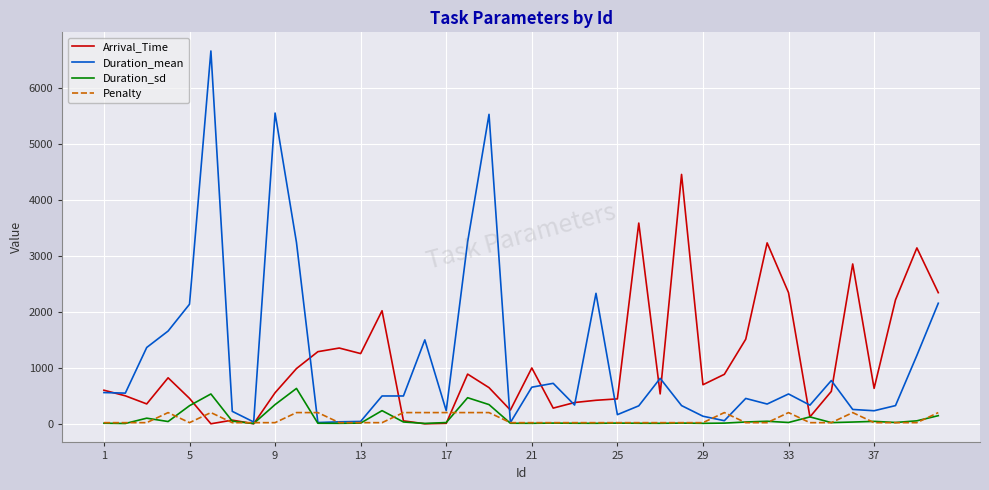

Rank the series by their maximum value, from lowest to highest.

Penalty, Duration_sd, Arrival_Time, Duration_mean